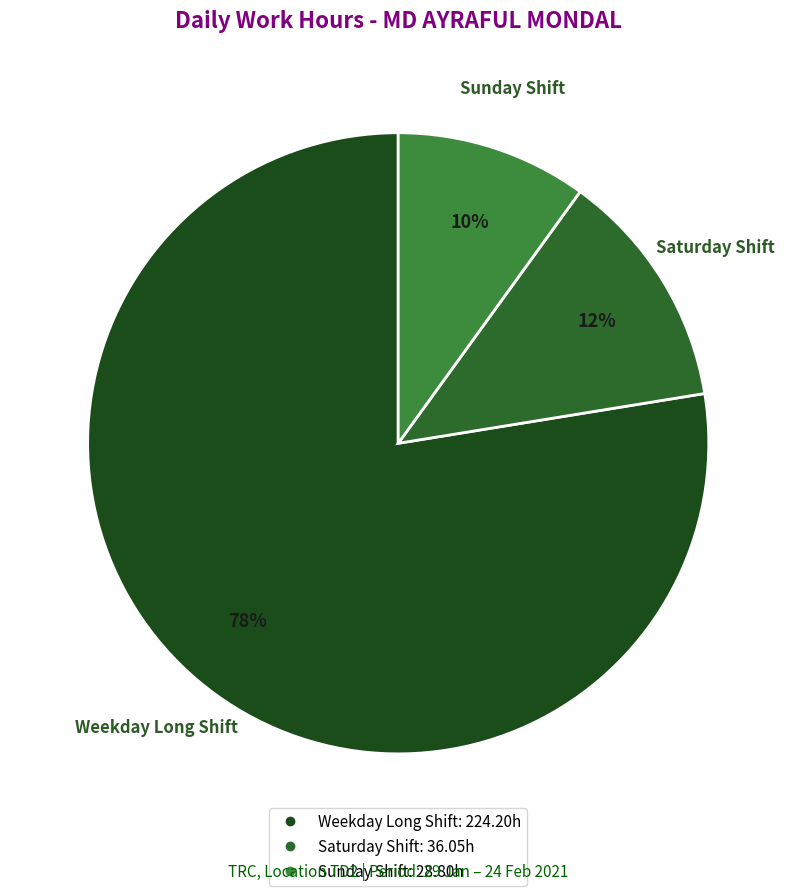

How many slices are in this pie chart?

3